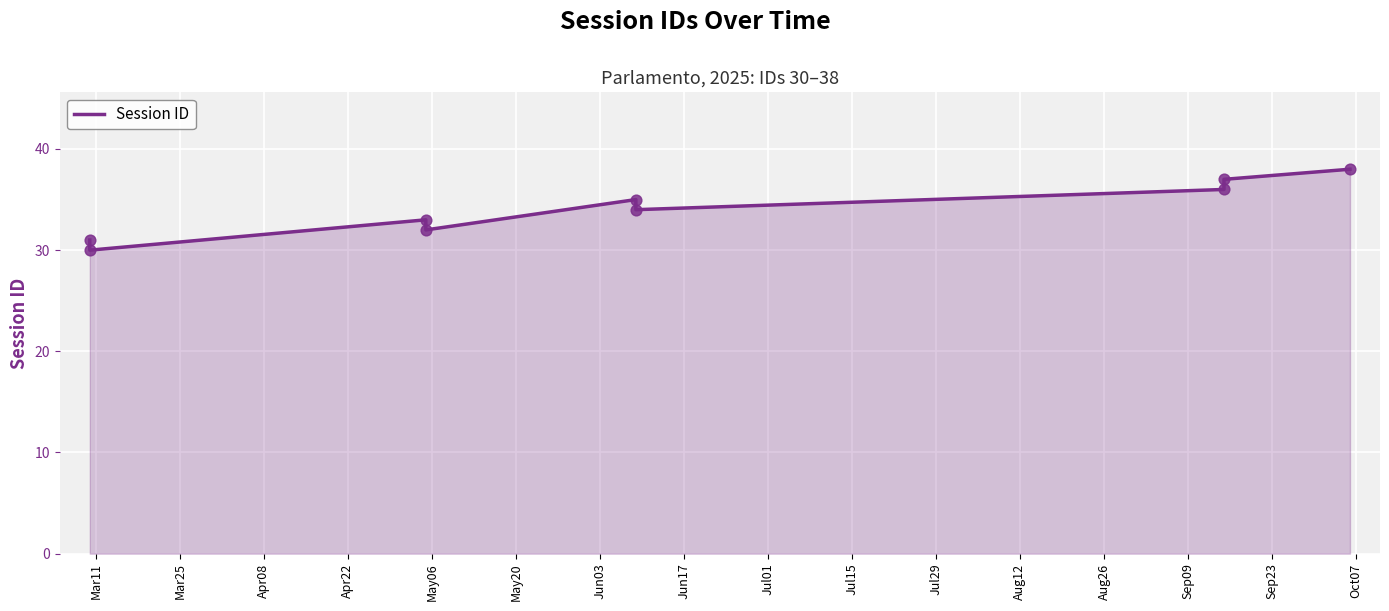

What is the change in value from Jun03 to Jun17?

+1